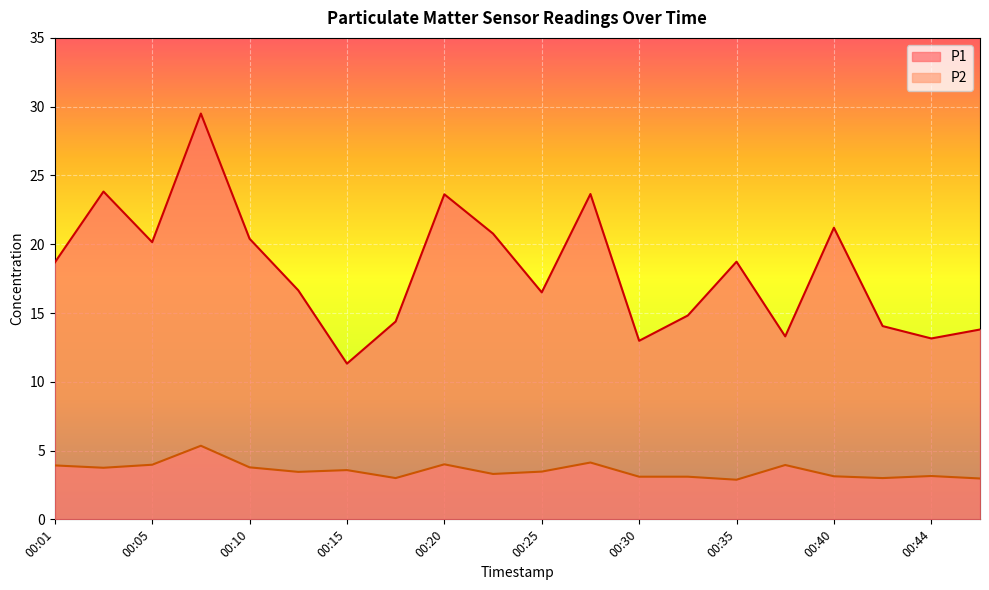

Rank the categories by P2 value from lowest to highest.

00:35, 00:47, 00:18, 00:42, 00:30, 00:32, 00:40, 00:44, 00:23, 00:13, 00:25, 00:15, 00:03, 00:10, 00:01, 00:37, 00:05, 00:20, 00:27, 00:08